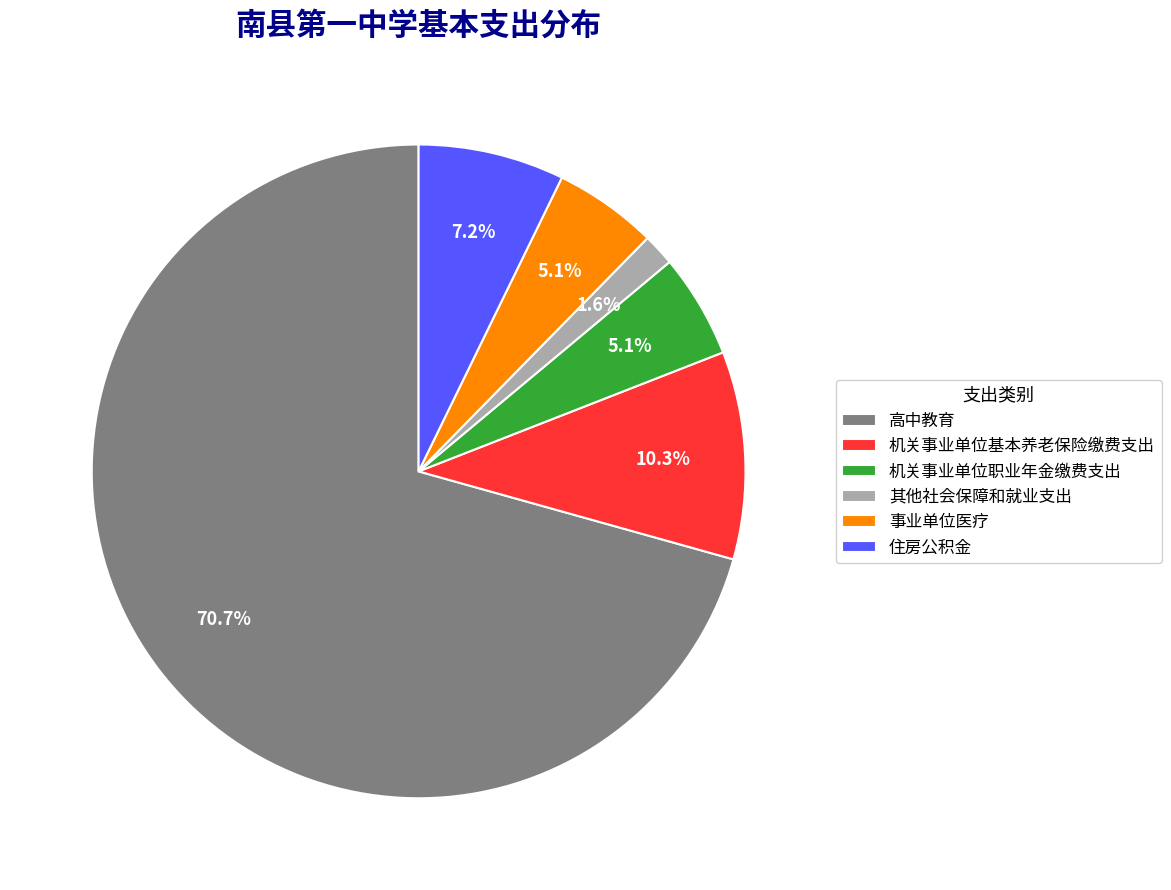

Combined, what portion of the pie is 其他社会保障和就业支出 and 住房公积金?

8.8%